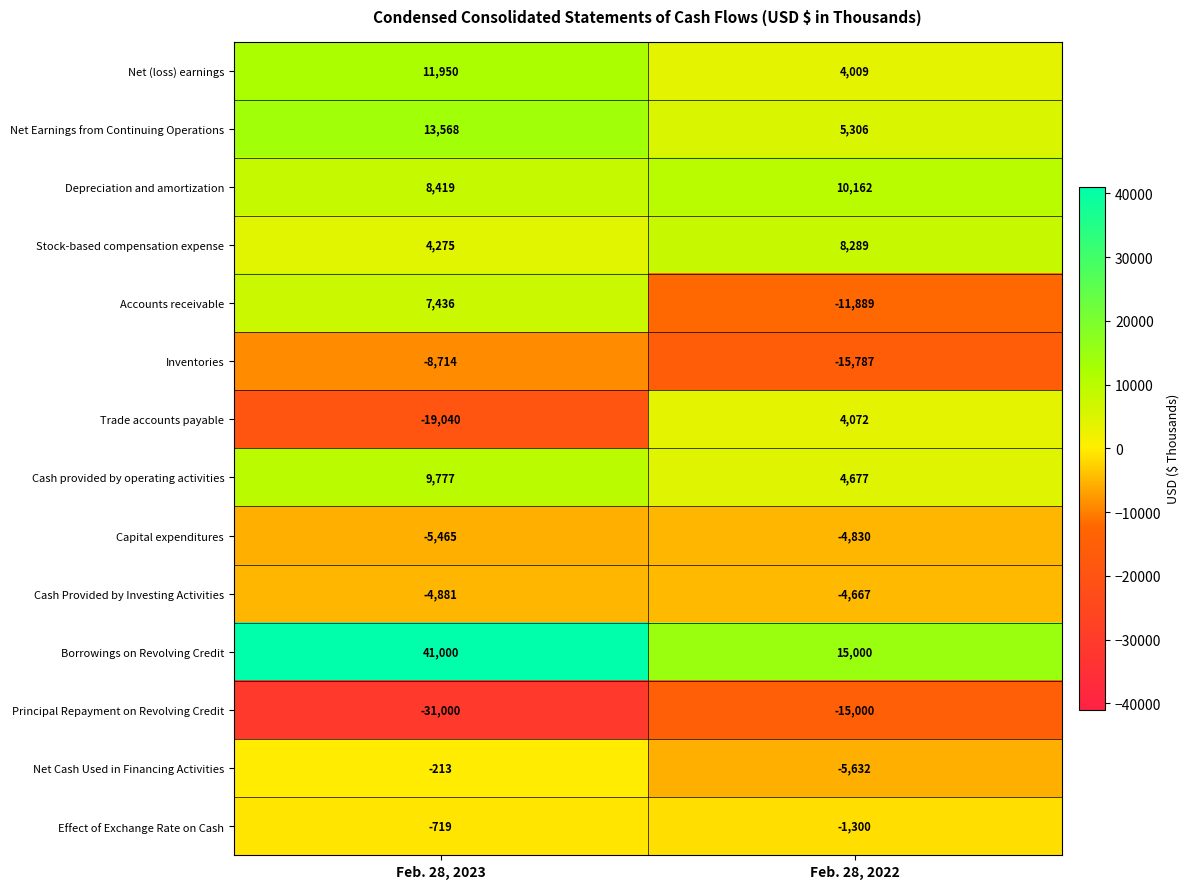

What is the maximum value shown in the chart?

41000